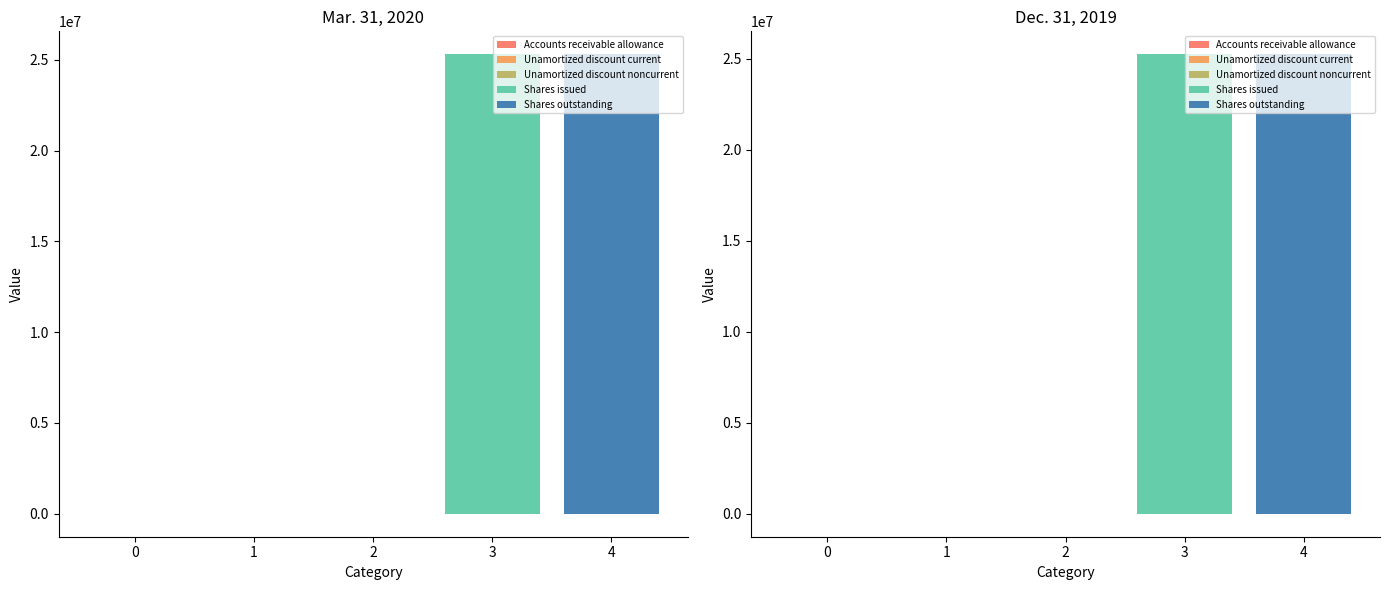

Reading left to right, what are all the values shown in this chart?

Mar. 31, 2020: 1519	-2209	-10887	25305427	25305427
Dec. 31, 2019: 1238	-2207	-11369	25250120	25250120